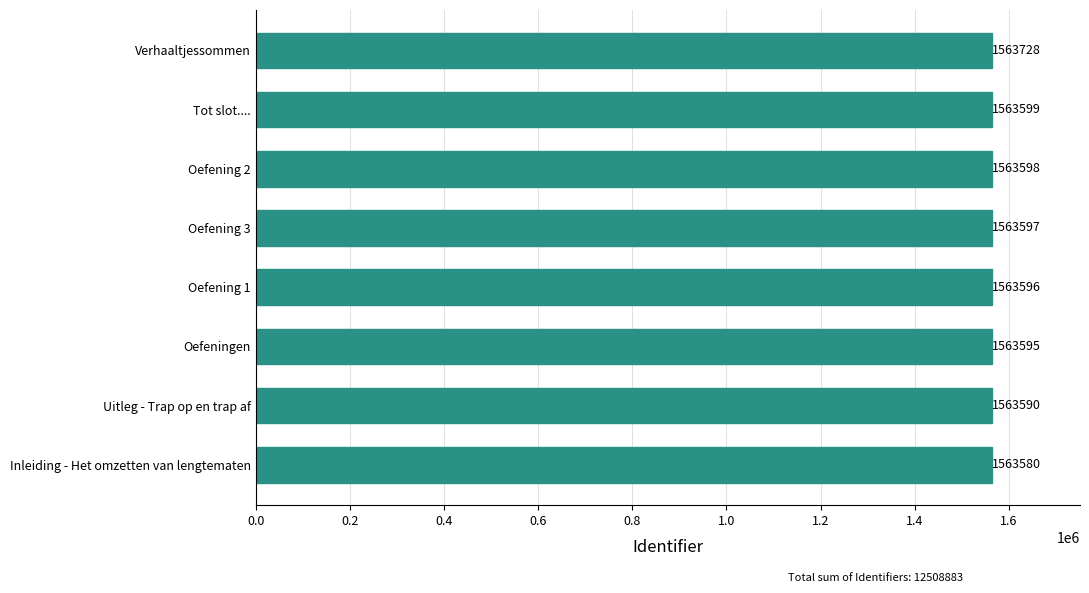

True or false: the data shows 478893 at Uitleg - Trap op en trap af.

False